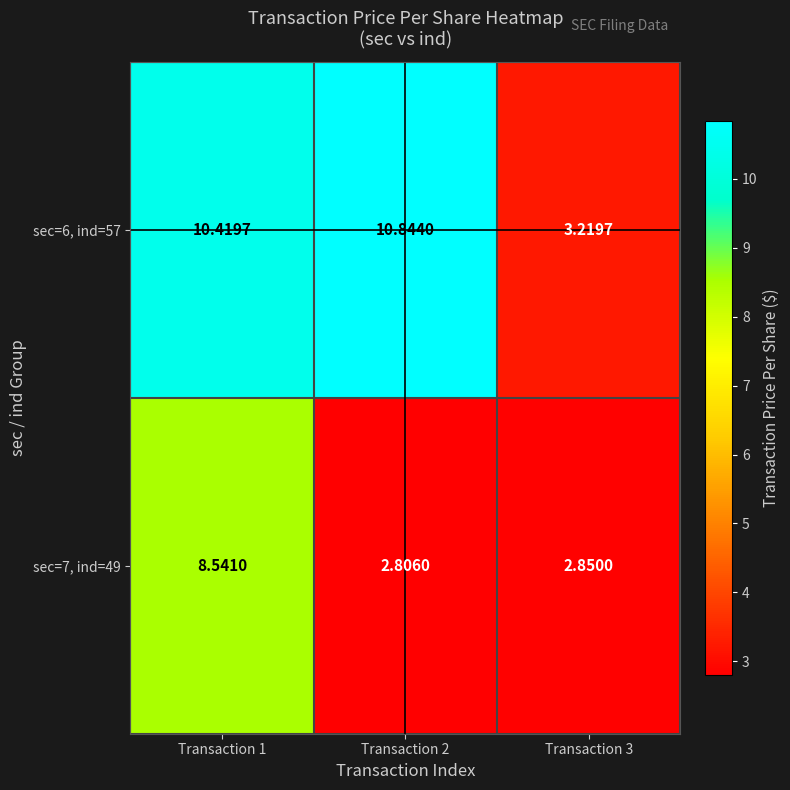

Reading right to left, transcribe all the data shown in this chart.

sec=6, ind=57: Transaction 3=3.2	Transaction 2=10.8	Transaction 1=10.4
sec=7, ind=49: Transaction 3=2.9	Transaction 2=2.8	Transaction 1=8.5